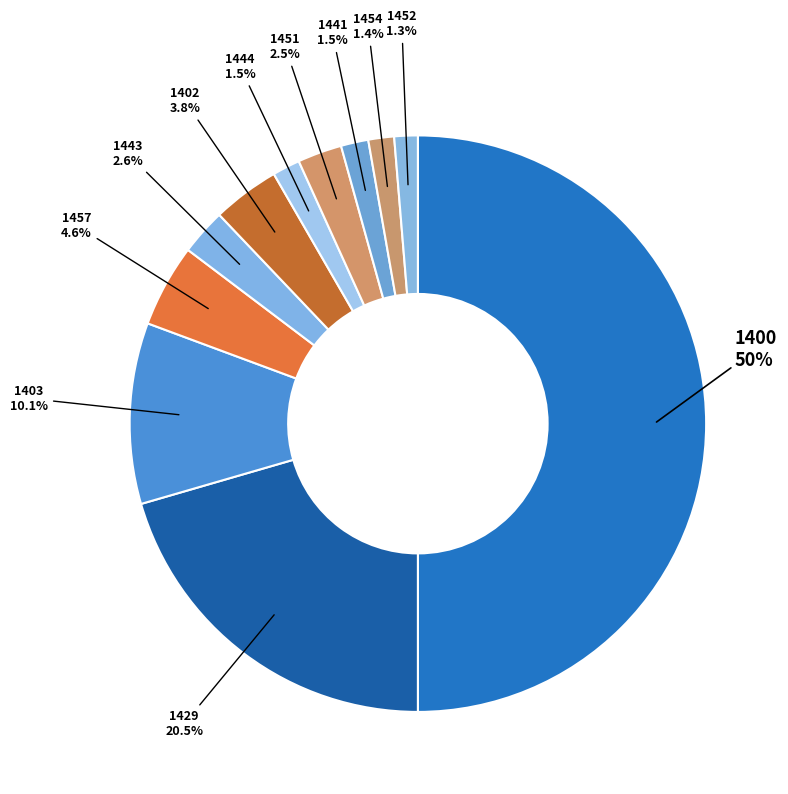

The 1402 slice represents 4% of the pie. True or false?

True